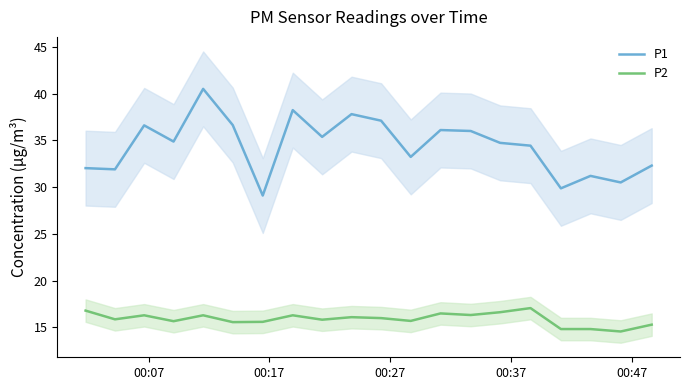

True or false: P1 and P2 cross at least once.

False